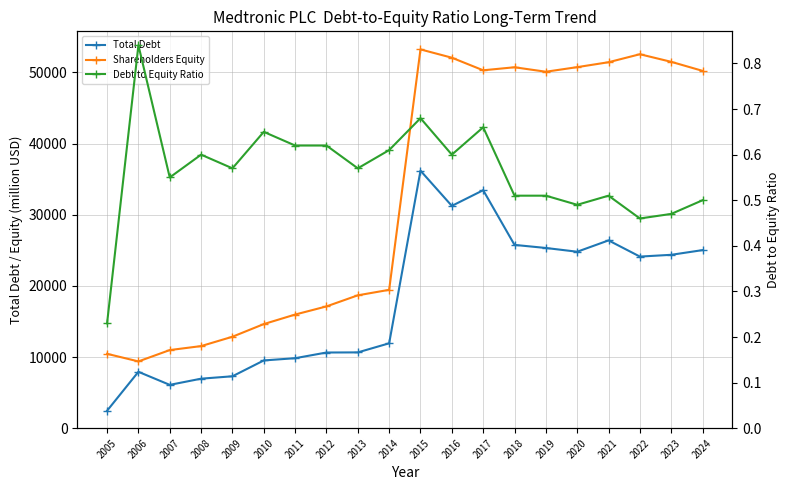

At how many categories does at least one series exceed 24668?

10